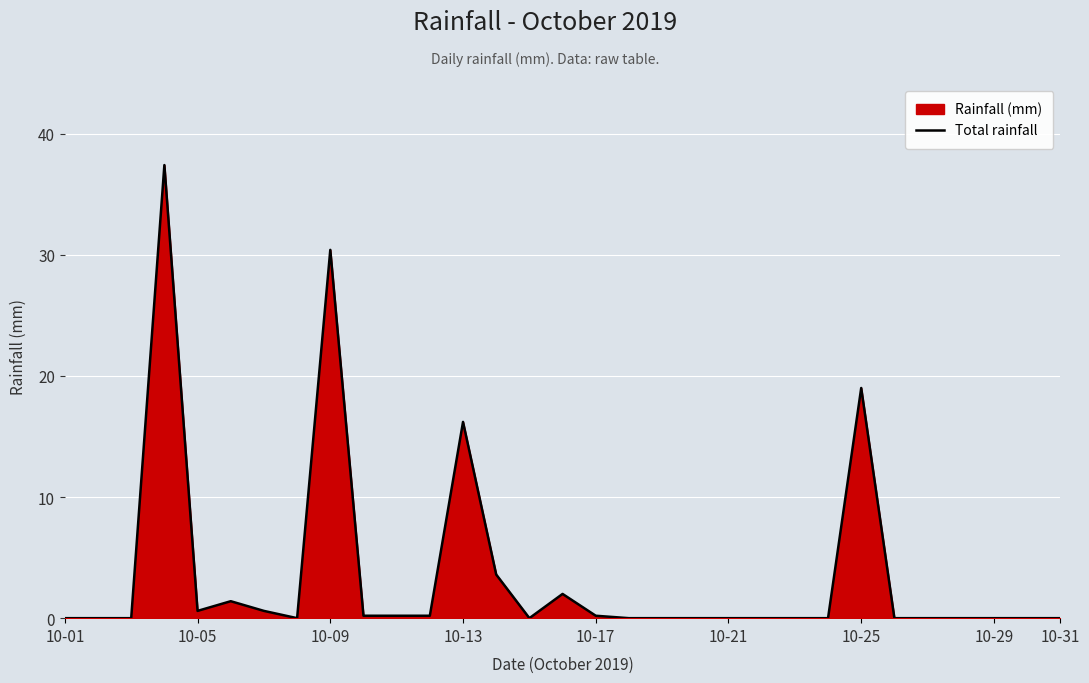

At which category does the chart reach its minimum across all series?

10-01